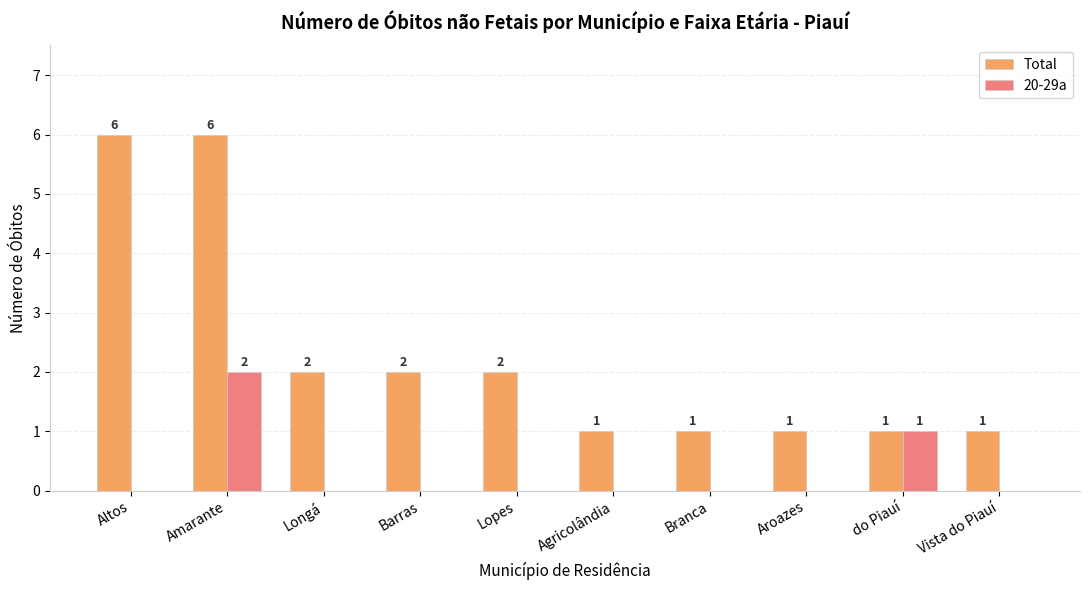

True or false: 20-29a has a value of 0 at Branca.

True